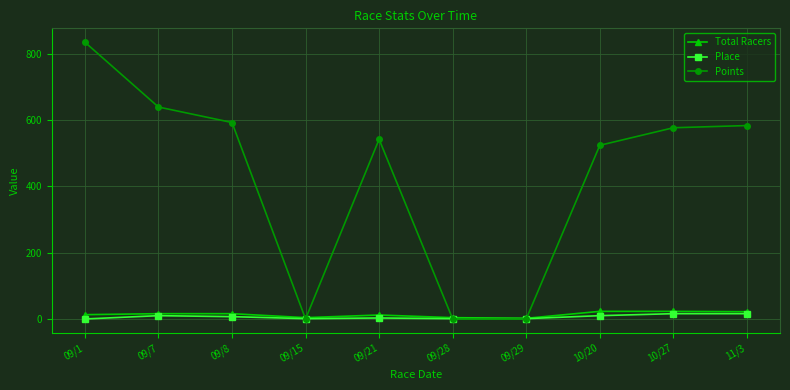

Rank the series at 09/1 from lowest to highest value.

Place, Total Racers, Points